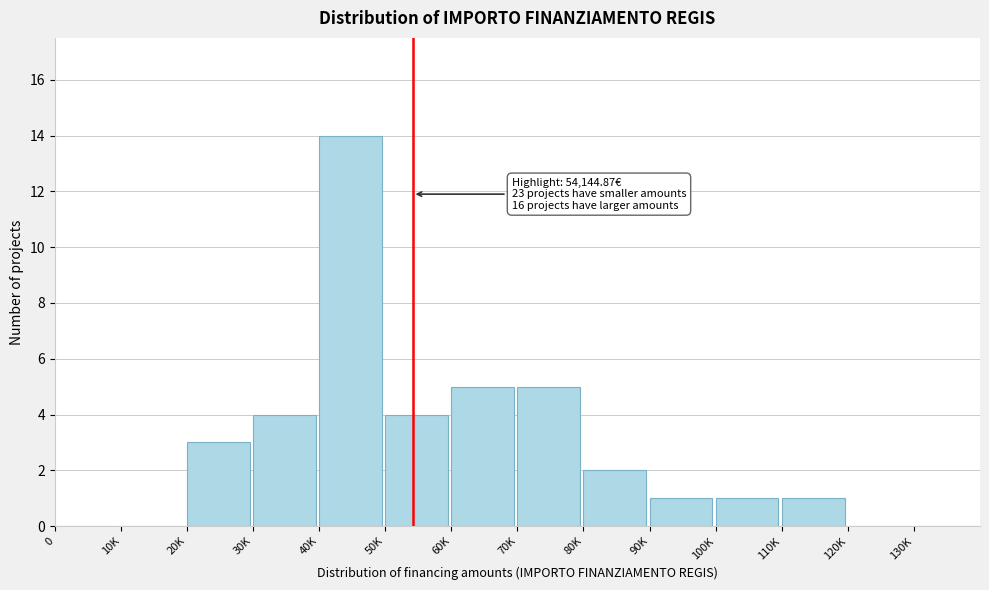

Reading left to right, list all the values displayed in this chart.

0=0	10K=0	20K=3	30K=4	40K=14	50K=4	60K=5	70K=5	80K=2	90K=1	100K=1	110K=1	120K=0	130K=0